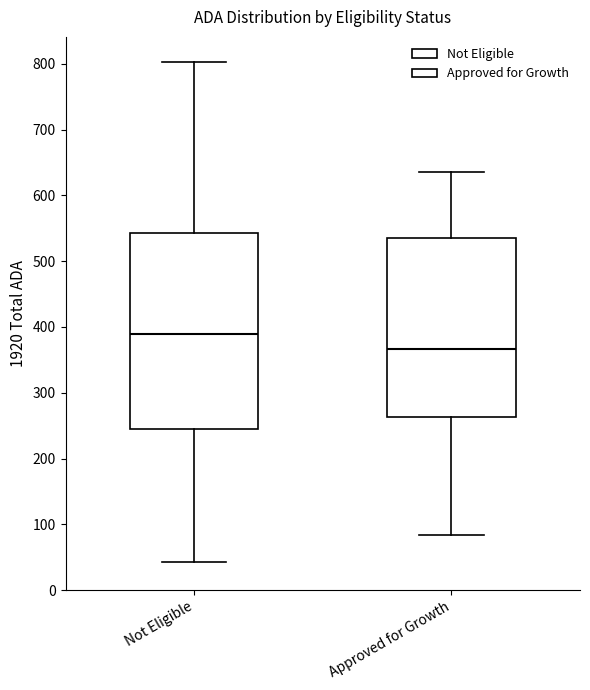

Reading left to right, read every box against the y-axis: the position of its median line, the range the box covers, and the ends of its whiskers. The values are not printed on the chart, so give them approximately, as read against the axis.

Not Eligible: median 390, box 240 to 540, whiskers 40 to 800
Approved for Growth: median 370, box 260 to 530, whiskers 80 to 640